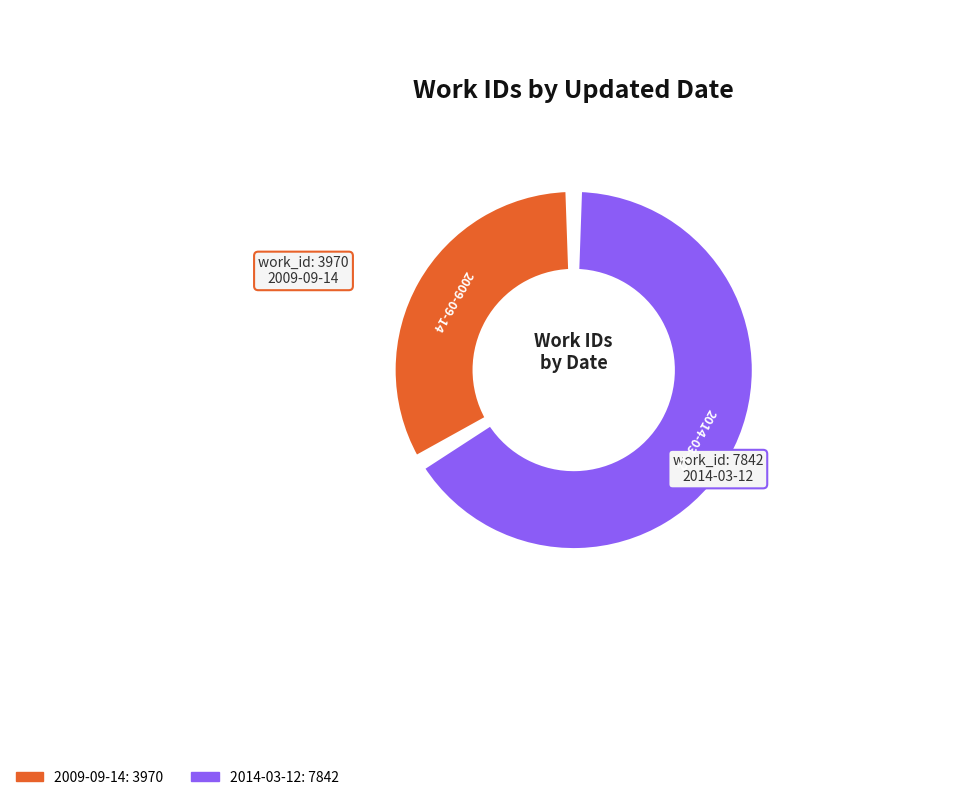

How much of the chart is everything except 2009-09-14 19:34:52 UTC?

66.4%